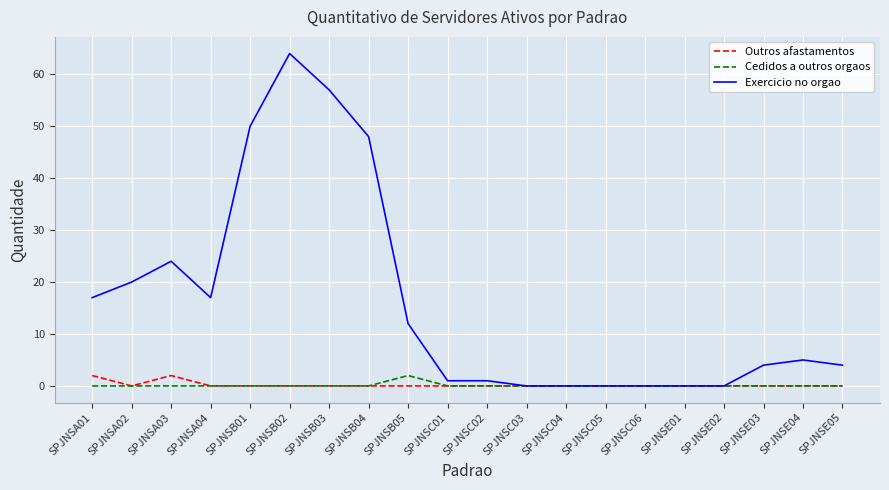

Reading left to right, extract all data points from this chart.

Outros afastamentos: 2	0	2	0	0	0	0	0	0	0	0	0	0	0	0	0	0	0	0	0
Cedidos a outros orgaos: 0	0	0	0	0	0	0	0	2	0	0	0	0	0	0	0	0	0	0	0
Exercicio no orgao: 17	20	24	17	50	64	57	48	12	1	1	0	0	0	0	0	0	4	5	4